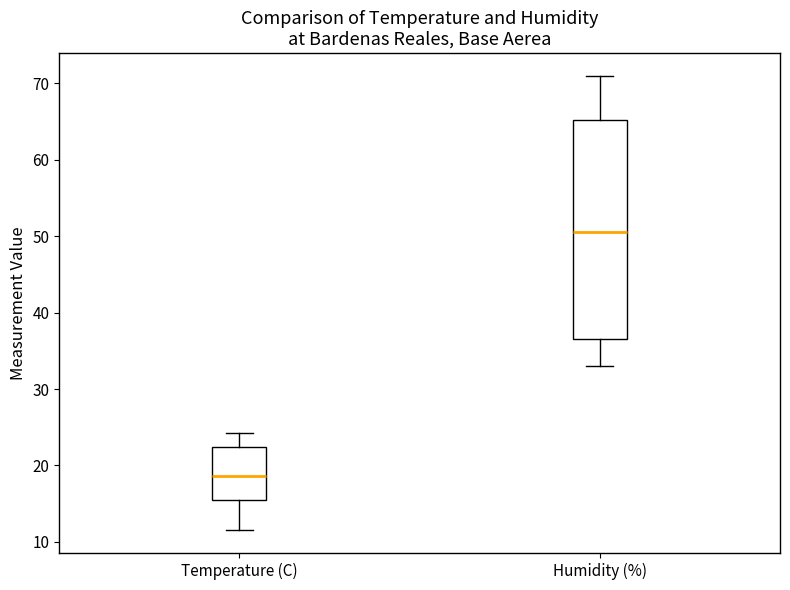

Which box's median line is the lowest?

Temperature (C)